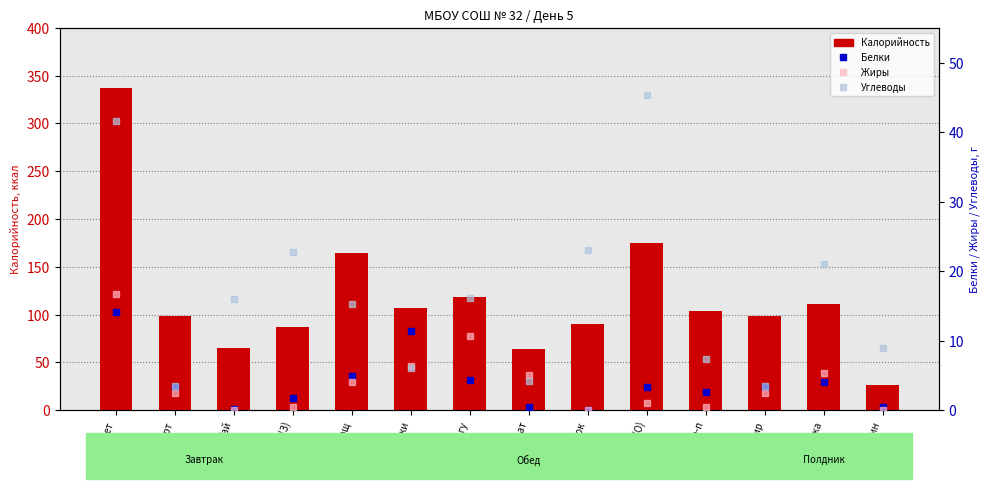

Where does the Белки series first go above 3?

Омлет